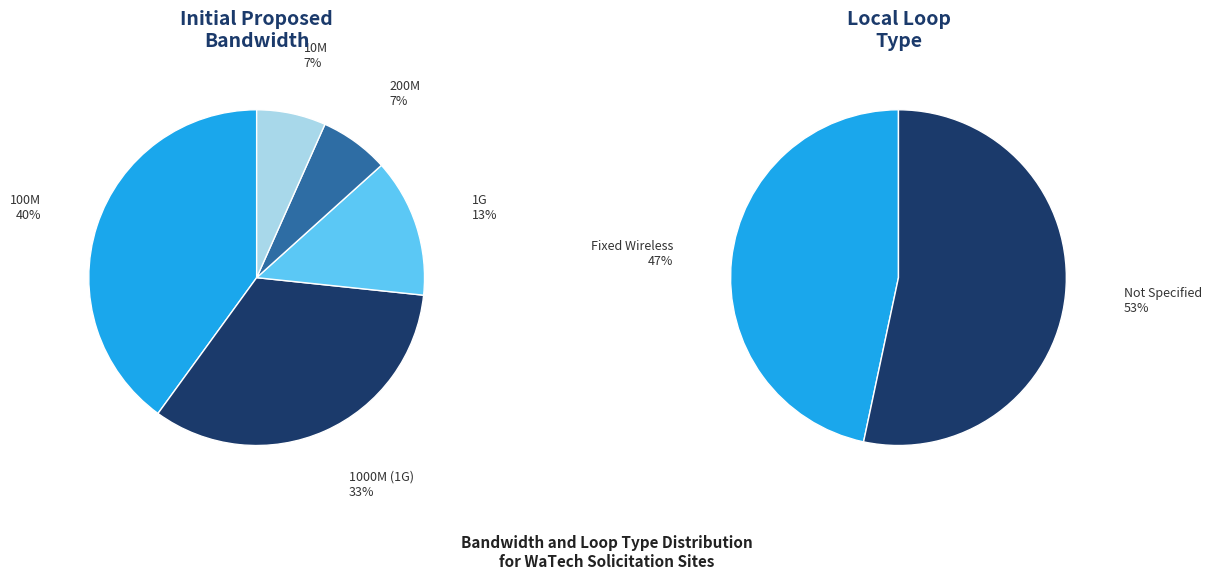

Is 1G the majority of the pie?

No